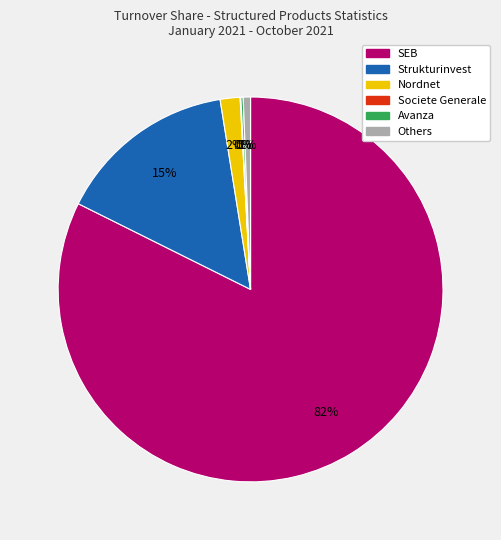

Does any single category account for the majority?

Yes